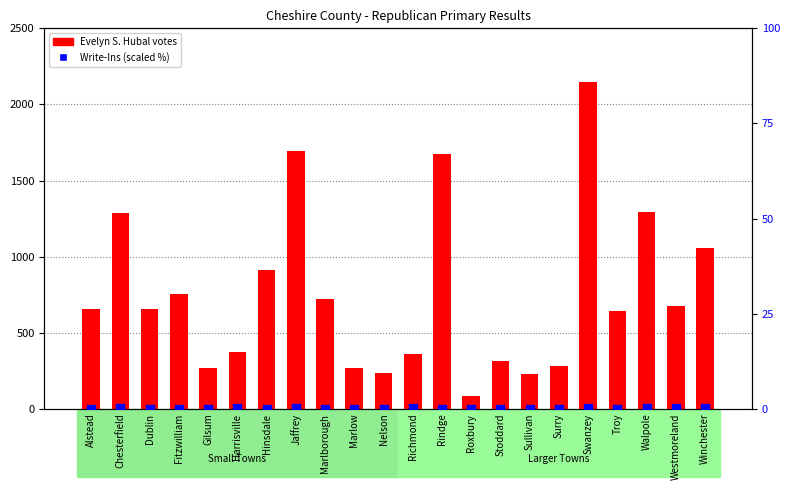

What is the total value across all series at Alstead?

655.0